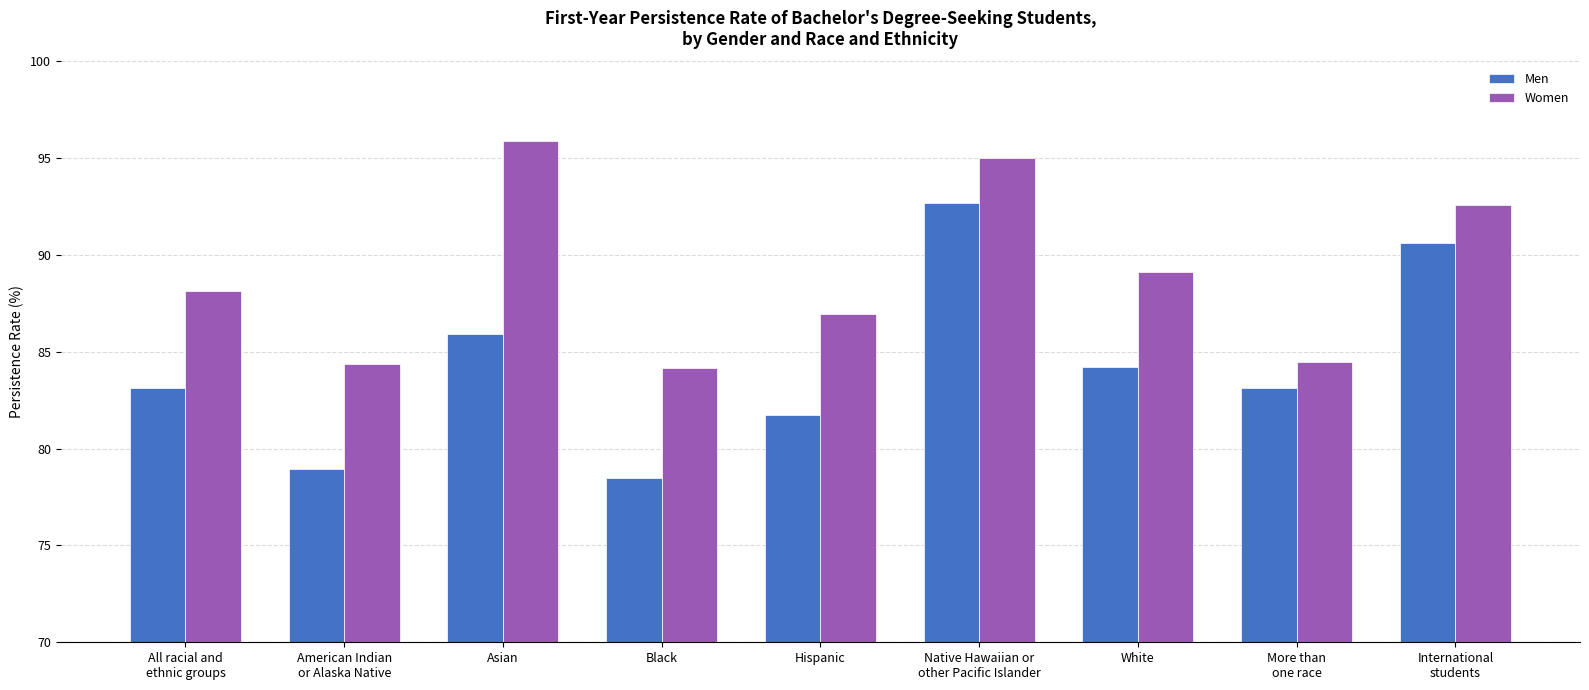

List the series in order of their peak value, lowest first.

Men, Women